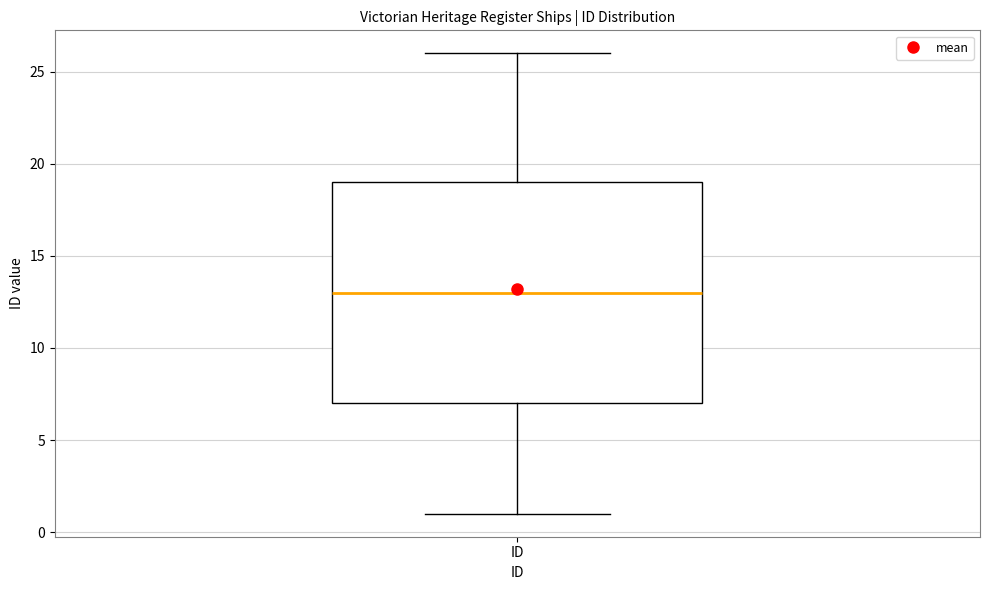

Read this box plot against the y-axis: the position of the median line, the range covered by the box, and the ends of both whiskers. The values are not printed on the chart, so give them approximately, as read against the axis.

median 13, box 7 to 19, whiskers 1 to 26